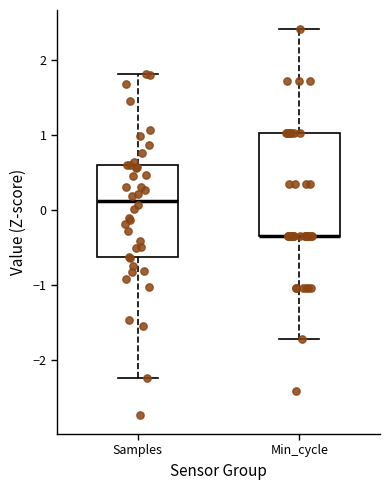

Reading left to right, transcribe this box plot: for each box, give where its median line is, the range the box spans, and where its two whiskers end, as read against the y-axis. The values are not printed on the chart, so give them approximately, as read against the axis.

Samples: median 0.1, box -0.6 to 0.6, whiskers -2.2 to 1.8
Min_cycle: median -0.3 (drawn on the box's lower edge), box -0.3 to 1.0, whiskers -1.7 to 2.4